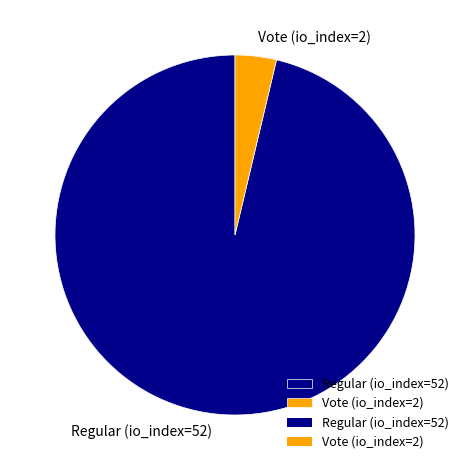

Approximately how many times larger is the value at Regular (io_index=52) compared to Vote (io_index=2)?

26.0